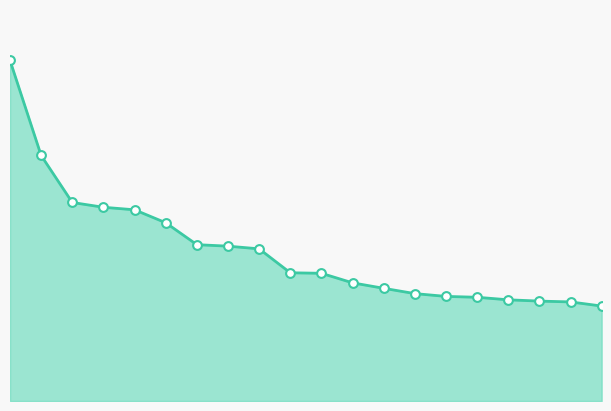

Which series has the widest spread of Y values?

Global Score line